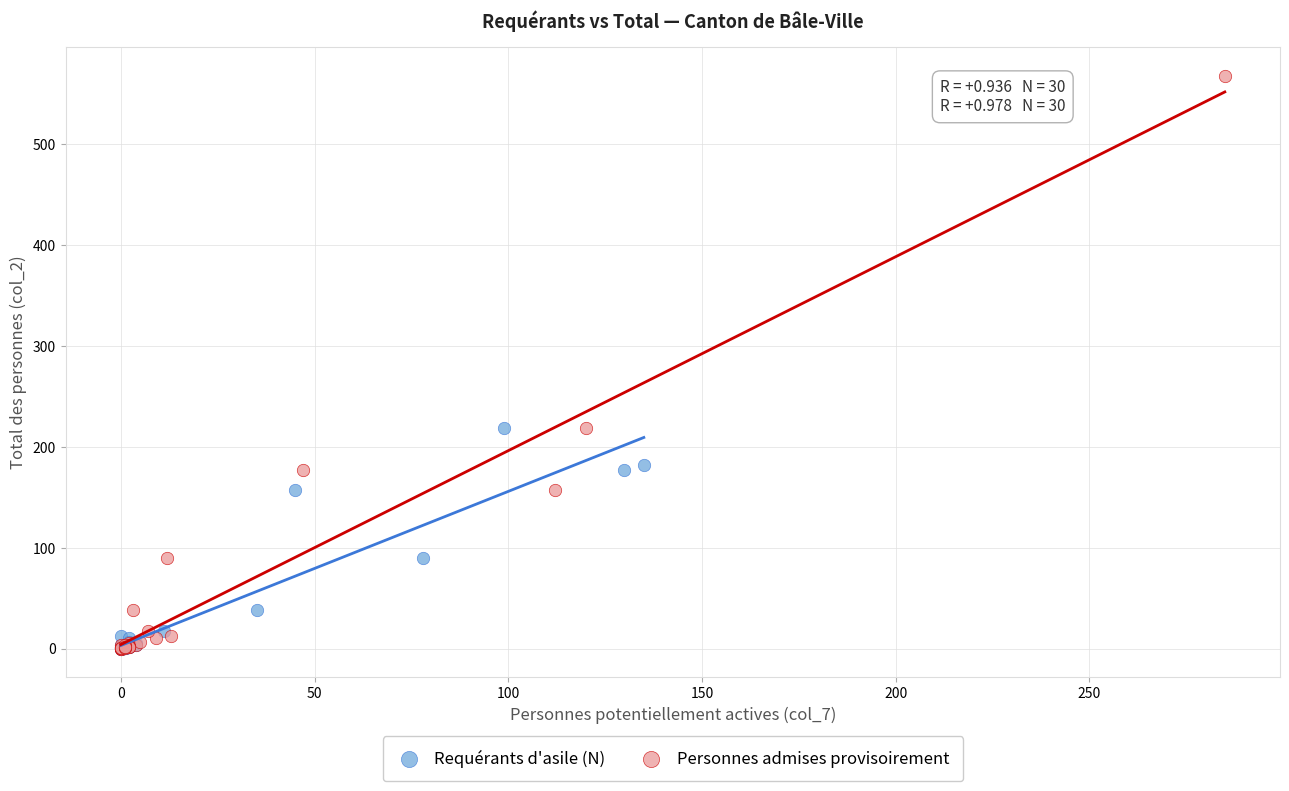

Which series has the widest spread of Y values?

Personnes admises provisoirement